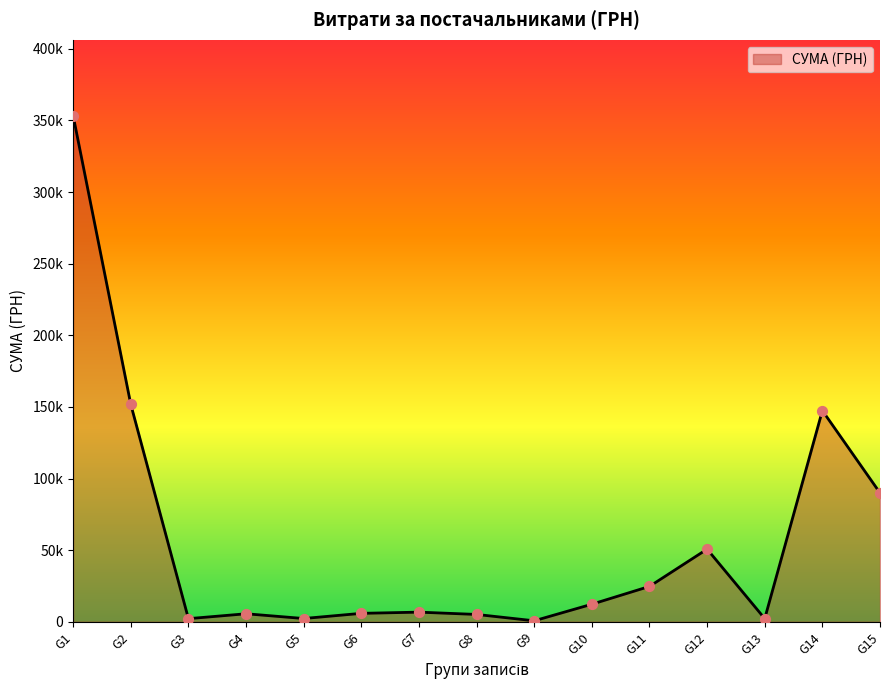

Does the chart have visible grid lines?

No